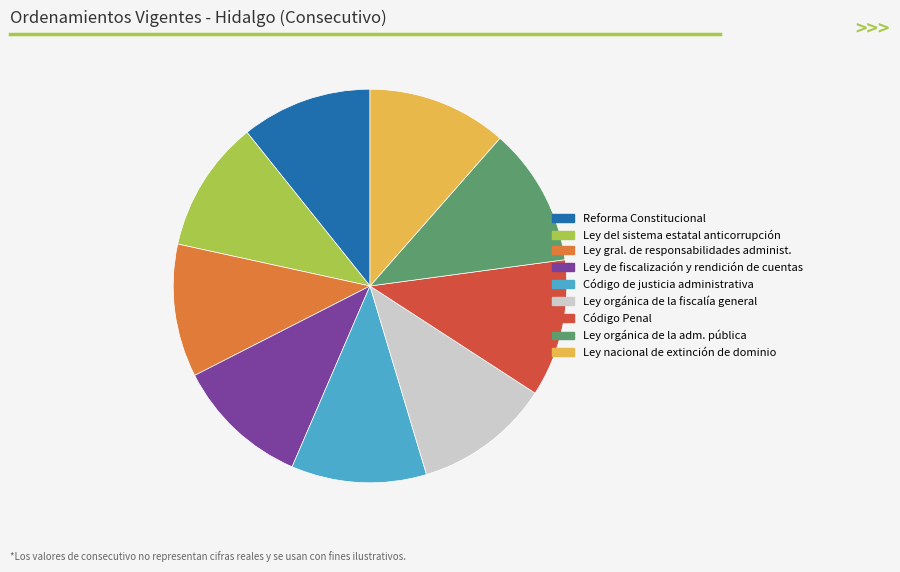

Is there any slice that represents more than half of the pie?

No